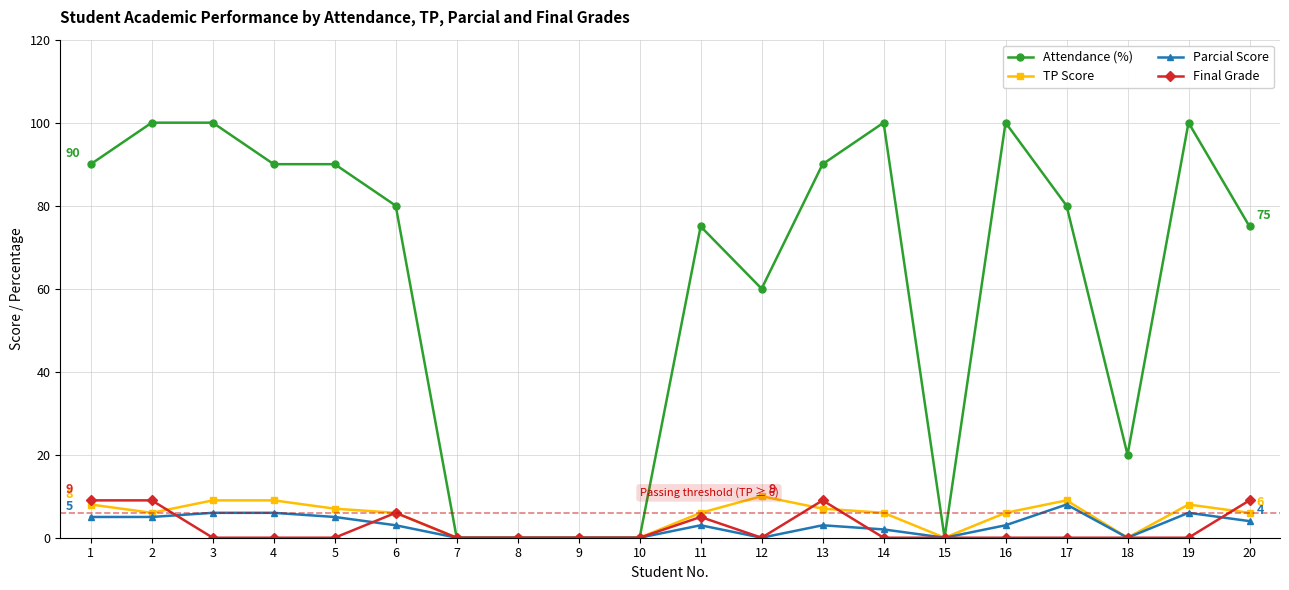

What is the maximum value for Attendance (%)?

100